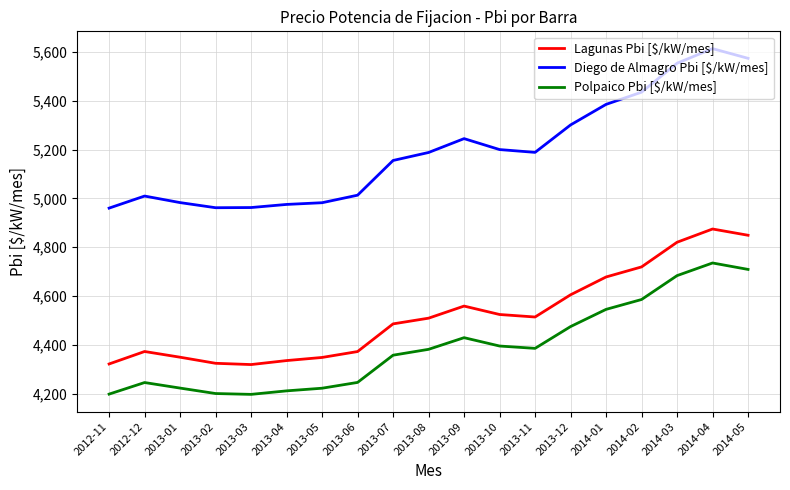

What is the maximum value shown in the chart?

5613.4